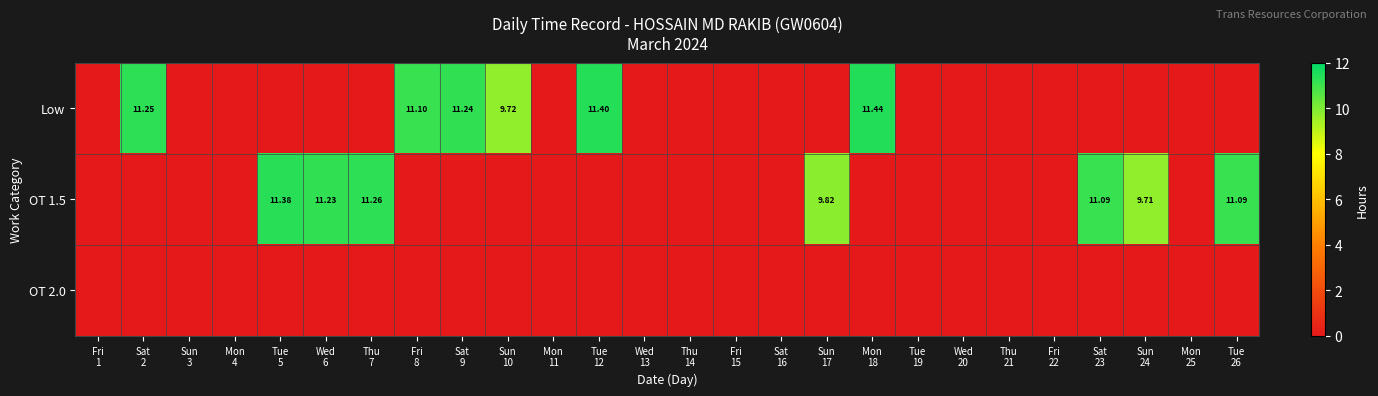

Which label corresponds to the smallest value in the chart?

Fri
1